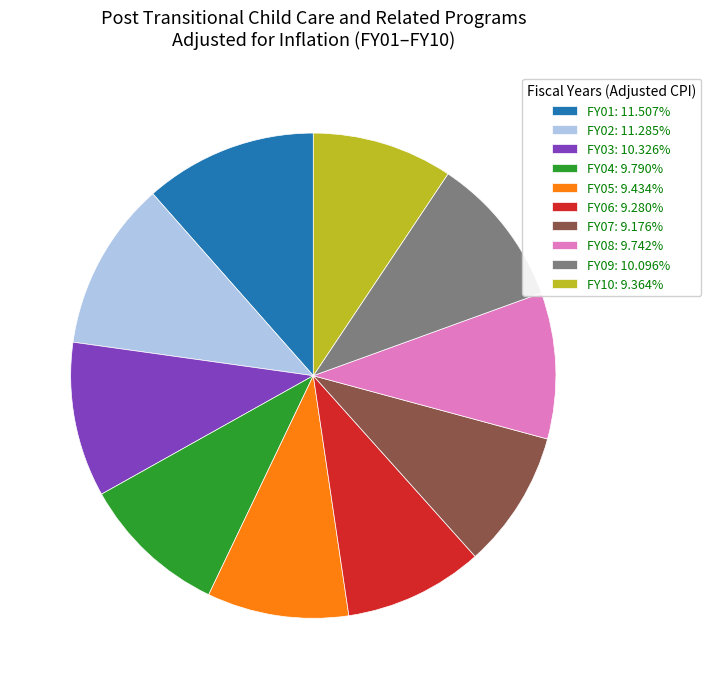

Count the number of slices in the pie.

10